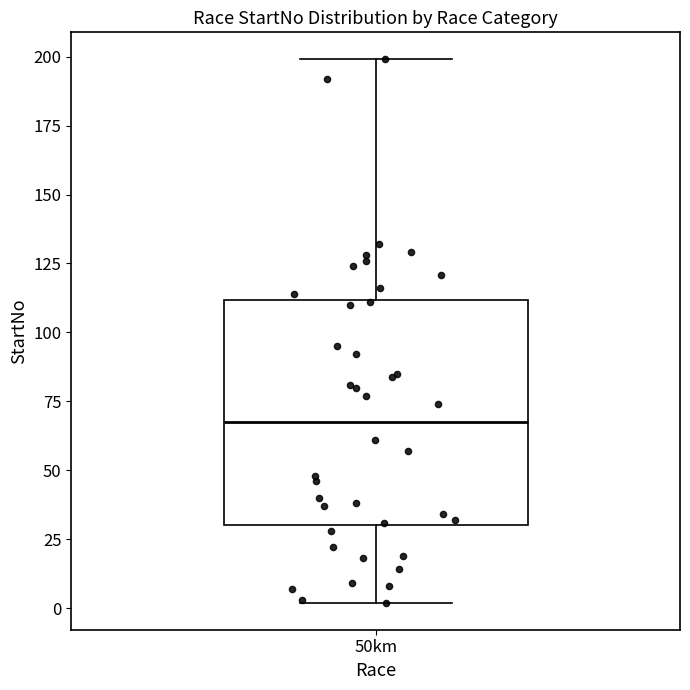

Transcribe this box plot: give where the median line is, the range the box spans, and where the two whiskers end, as read against the y-axis. The values are not printed on the chart, so give them approximately, as read against the axis.

median 70, box 30 to 110, whiskers 0 to 200